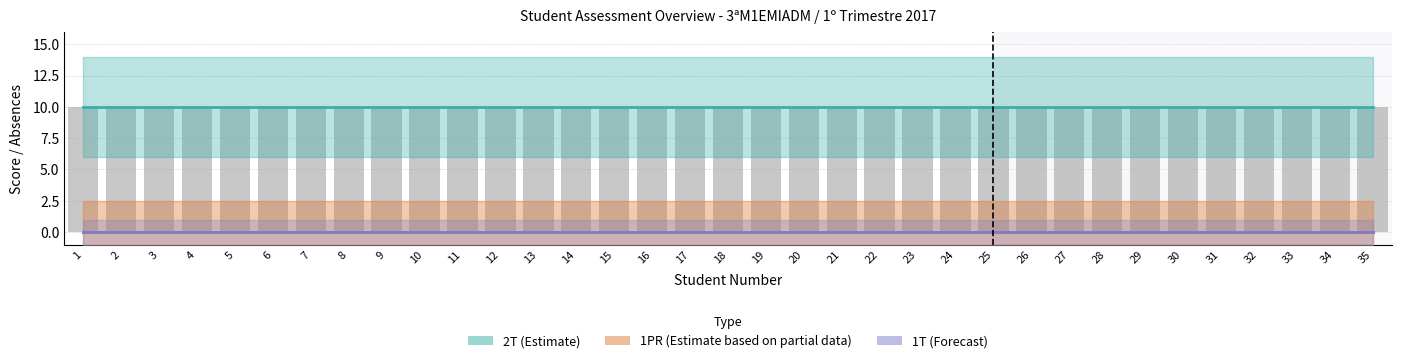

At how many categories does at least one series exceed 5?

35